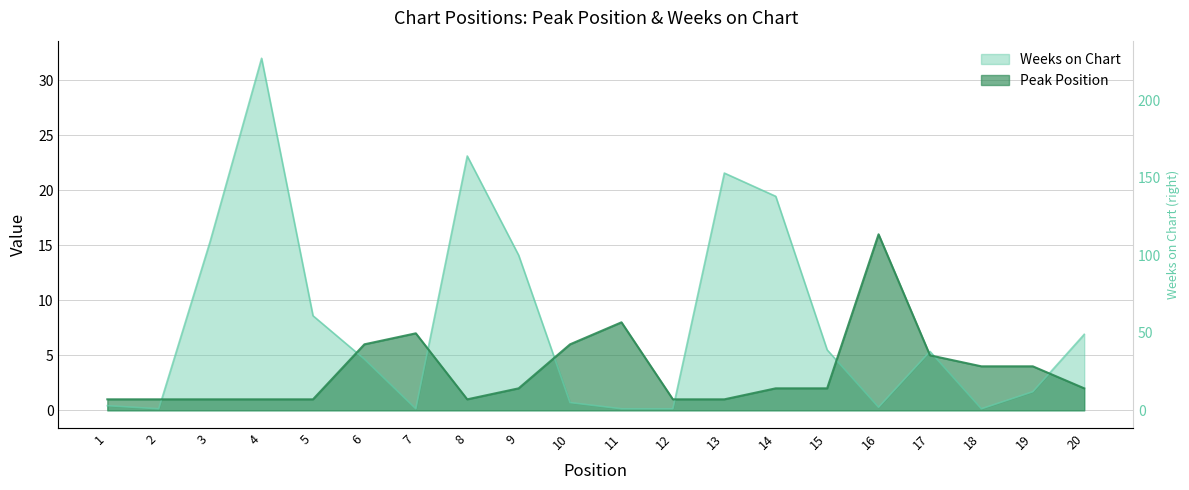

Between which two adjacent categories do Weeks on Chart and Peak Position first intersect?

2 and 3